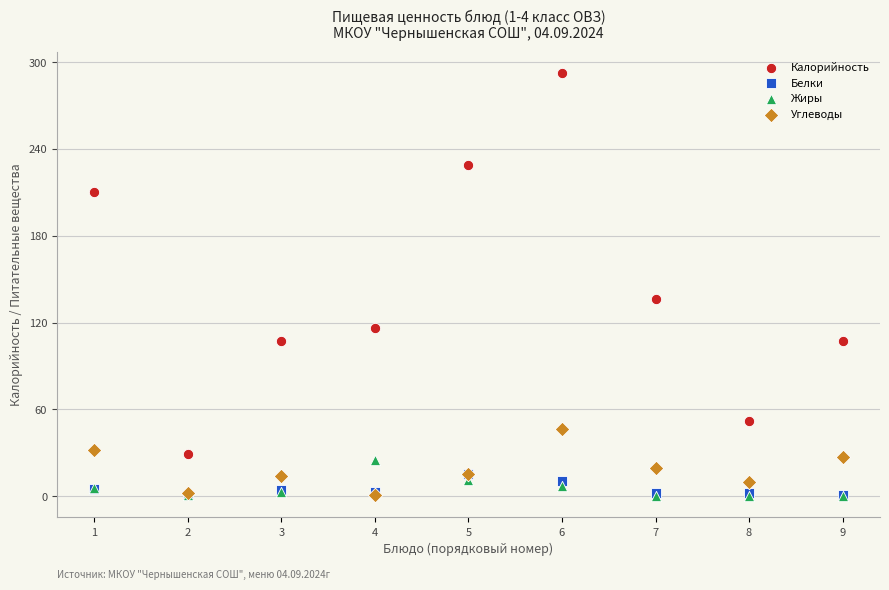

In the Калорийность series, what Y value is closest to 160?

136.0